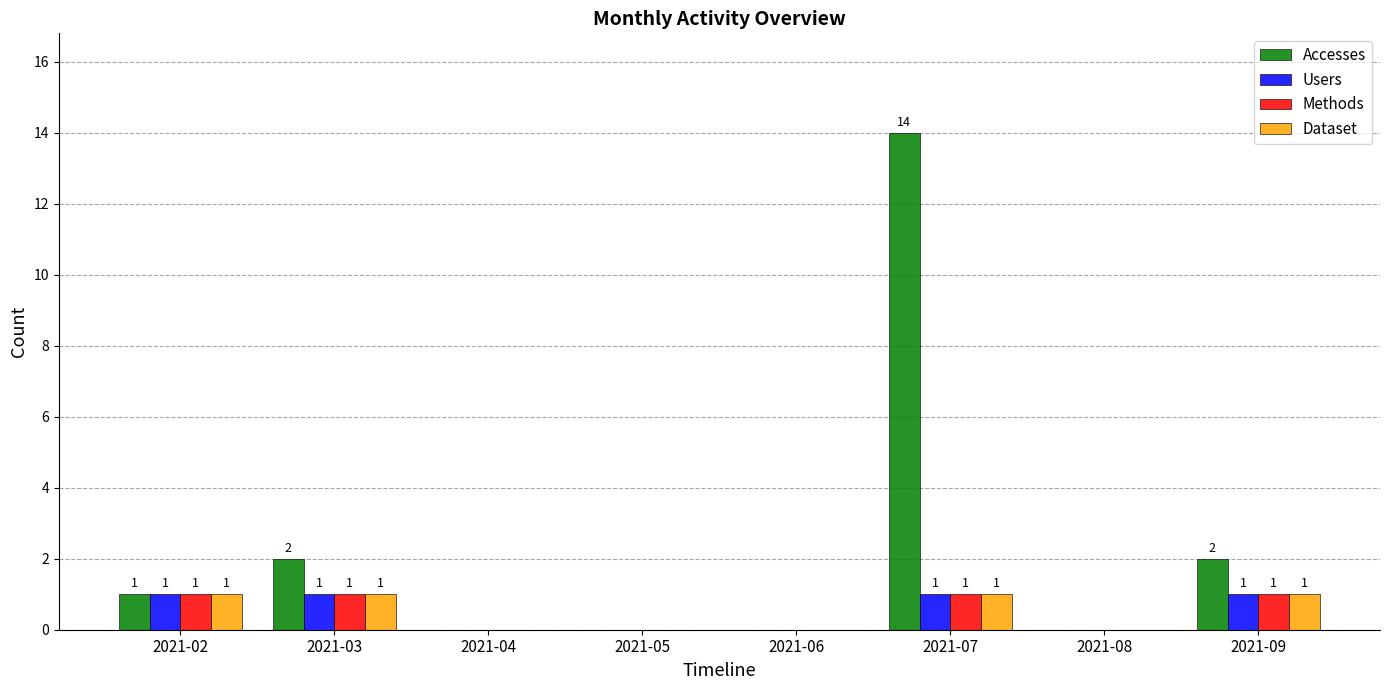

The Accesses series shows 3 at 2021-03. True or false?

False